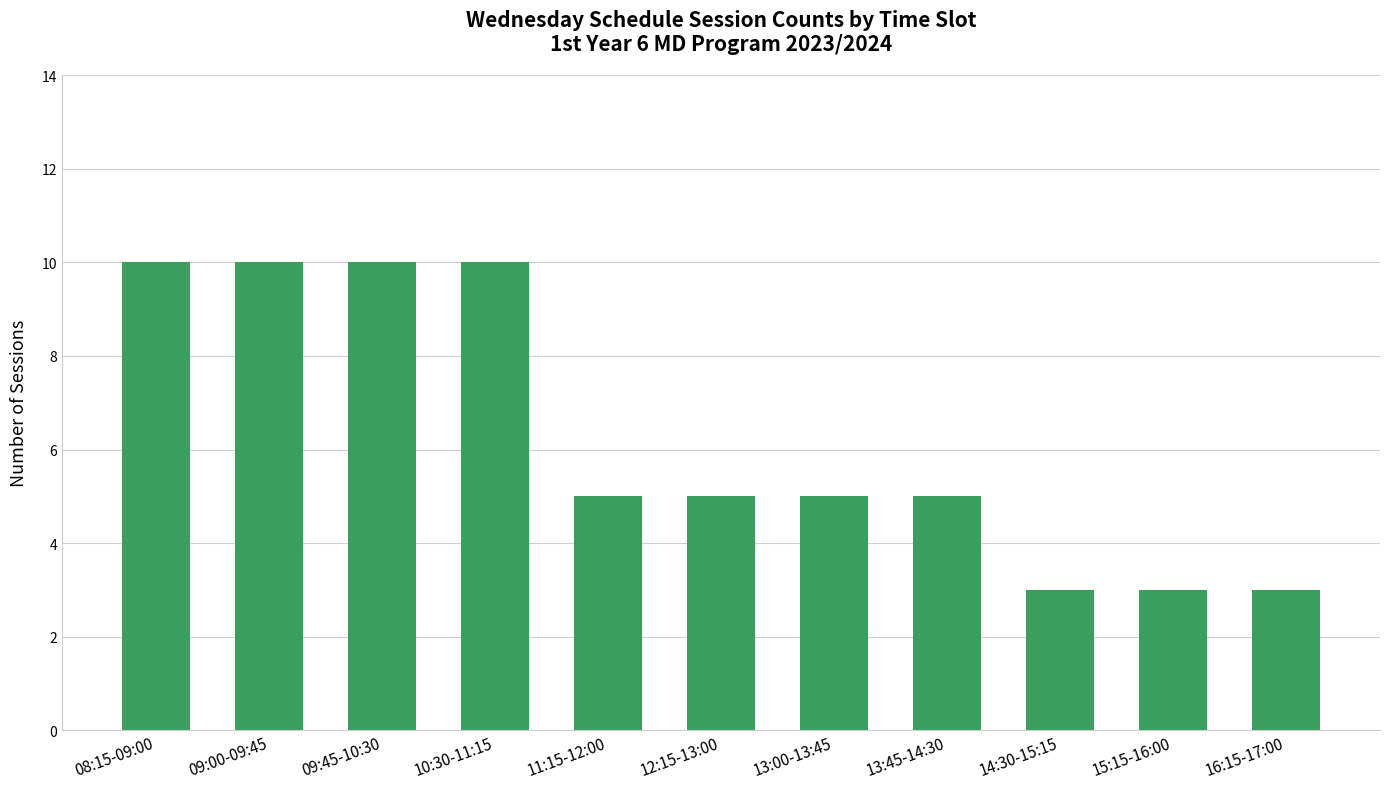

What is the label of the 5th bar from the left?

11:15-12:00